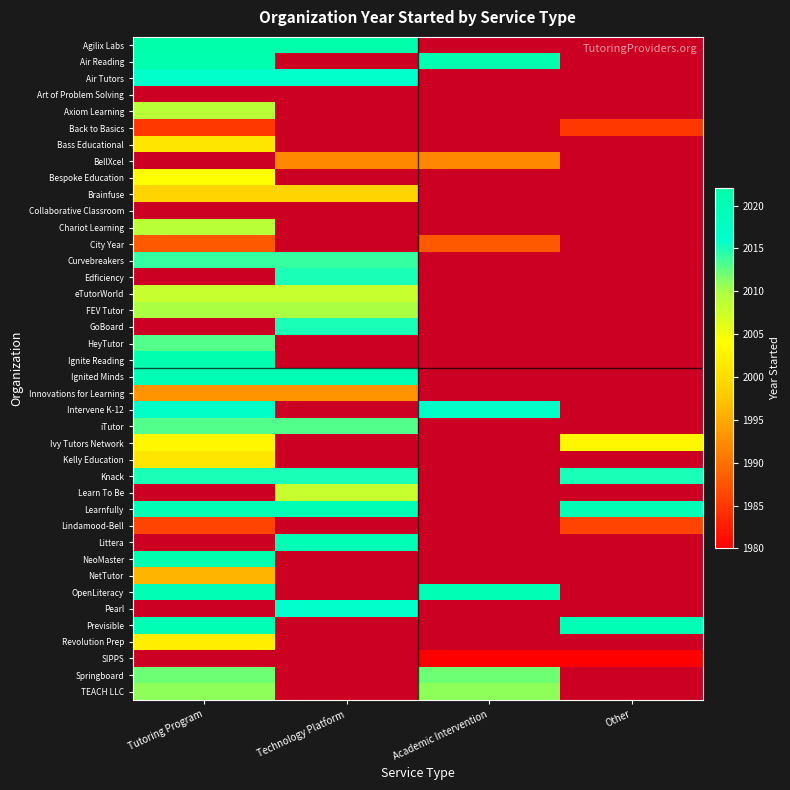

Is the value of Ivy Tutors Network at Tutoring Program greater than the value of Pearl at Academic Intervention?

No